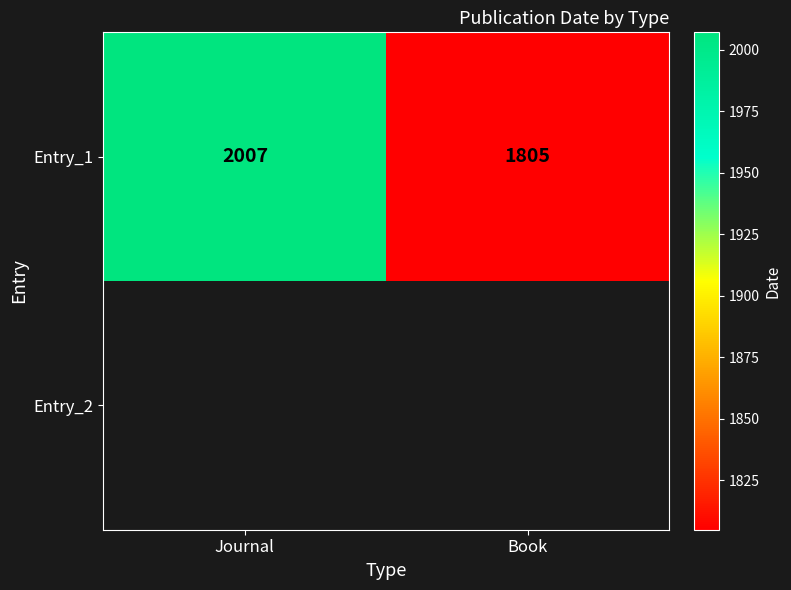

Is it true that Entry_1 equals 2007 at Journal?

True